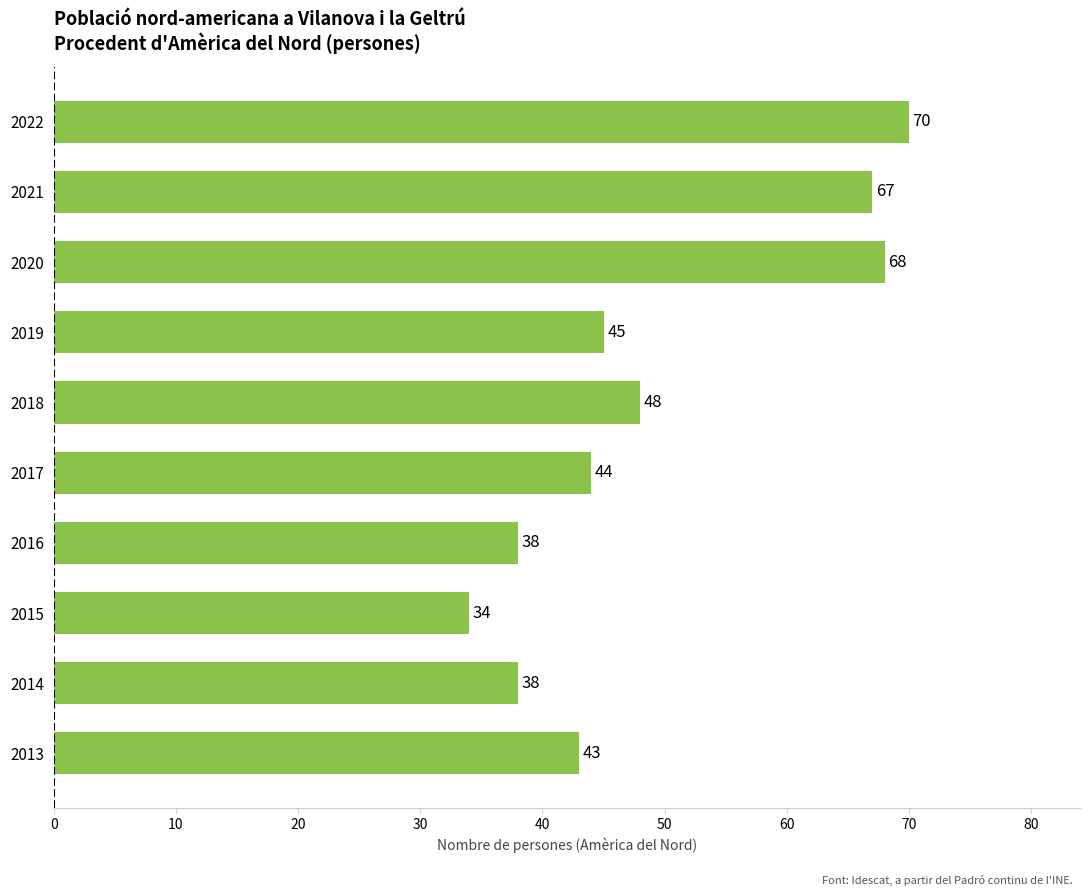

What is the value of the 9th bar from the top?

38